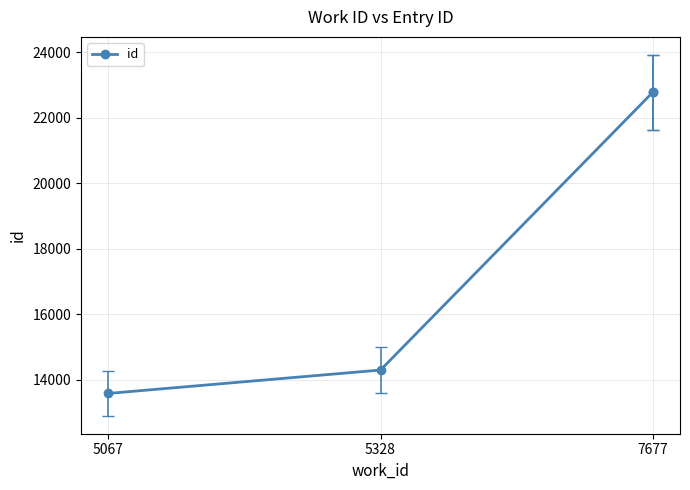

What is the sum of the values at 7677 and 3?

45561